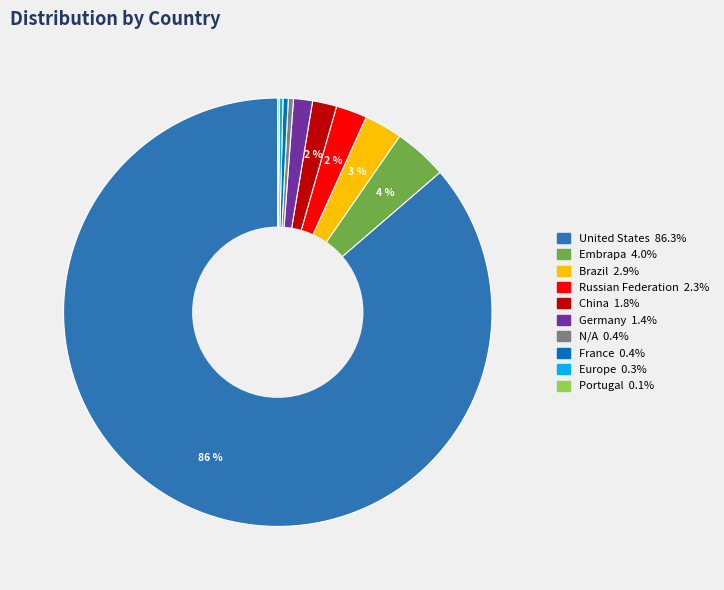

Which category has the biggest portion of the pie?

United States